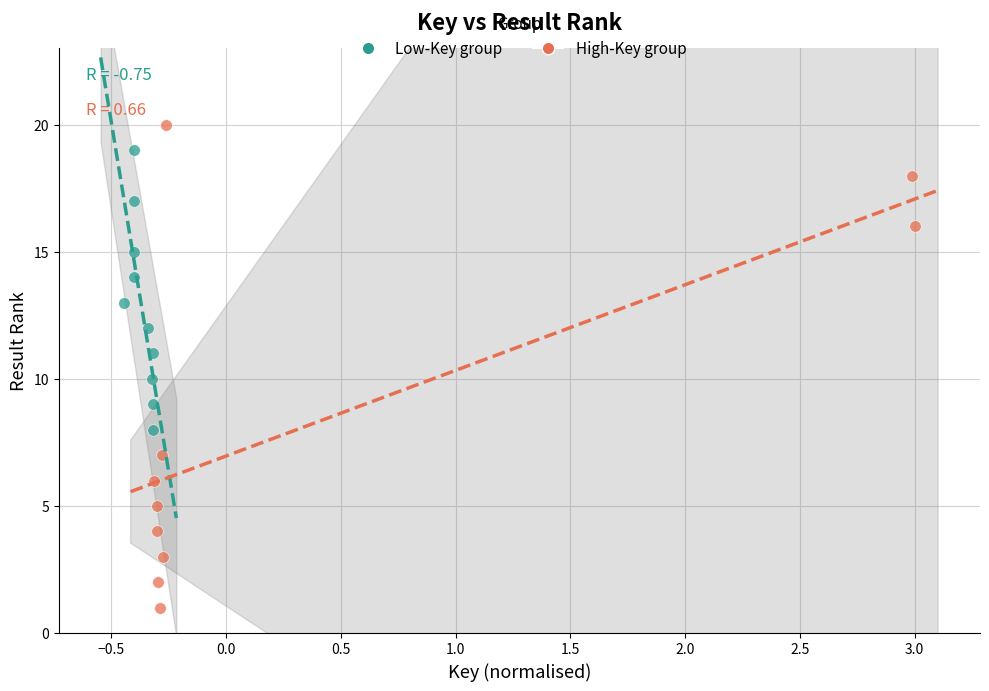

Which series has the widest spread of Y values?

High-Key group